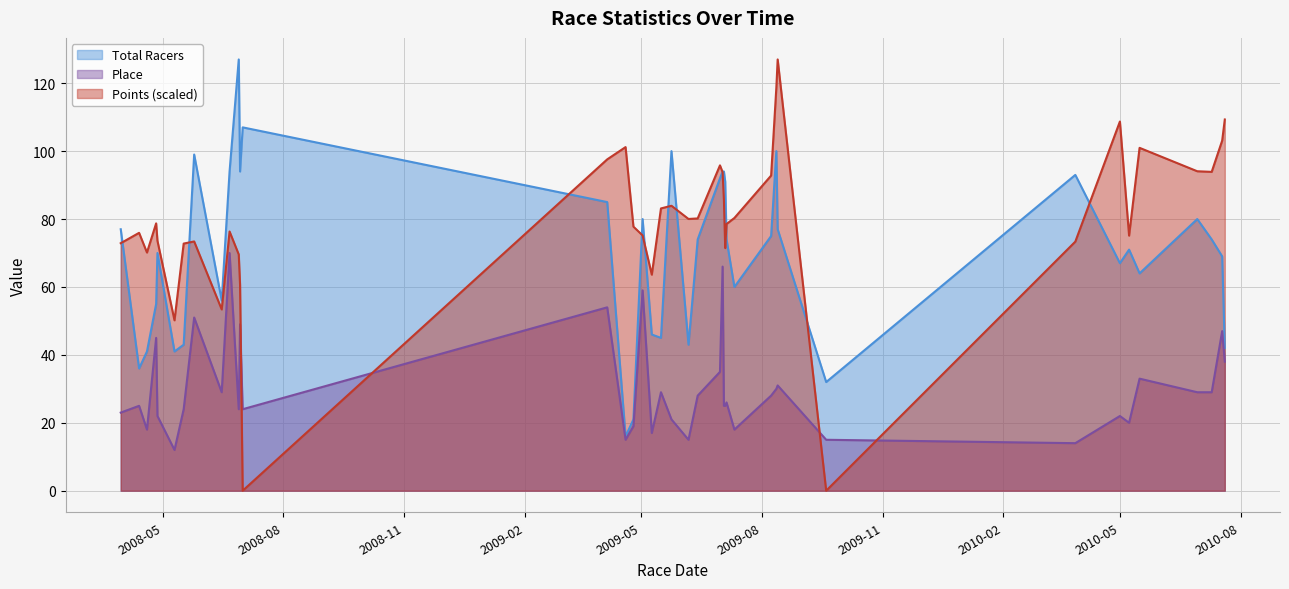

Rank the series by their average value, from lowest to highest.

Place, Total Racers, Points (scaled)